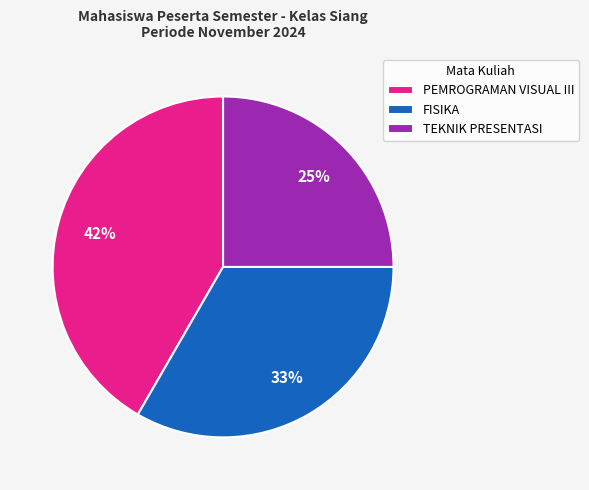

What is the largest slice in the pie chart?

PEMROGRAMAN VISUAL III